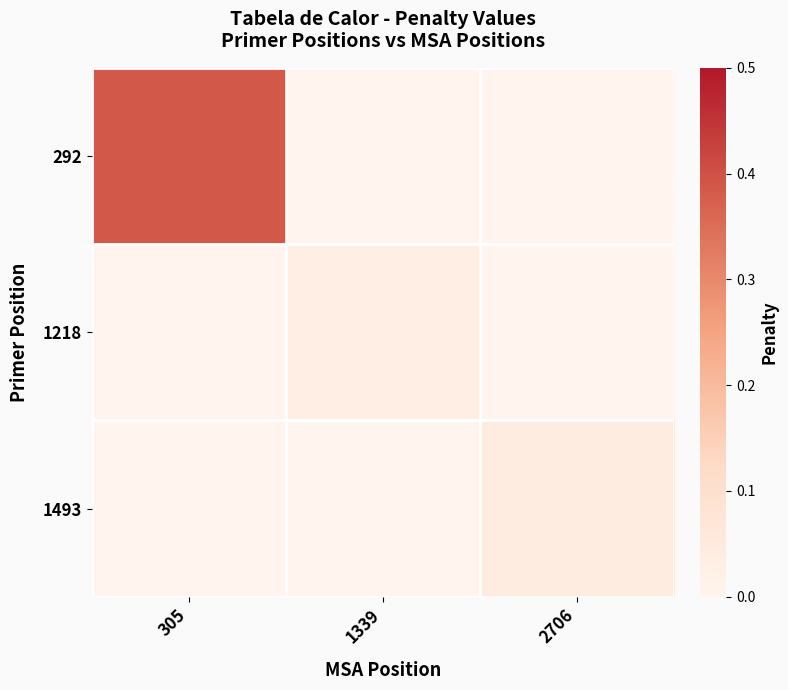

Between 305 and 2706, which is larger?

305